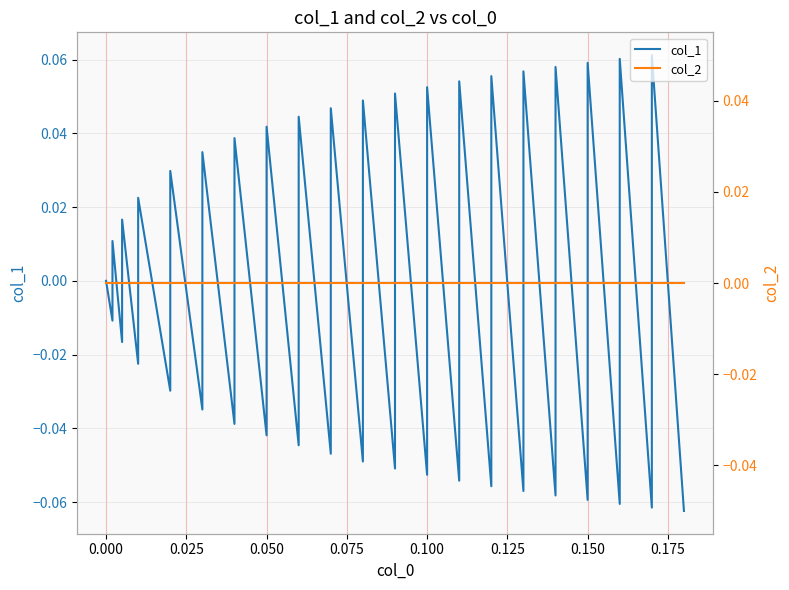

In col_1, how many points are lower than both neighbors (excluding endpoints)?

19